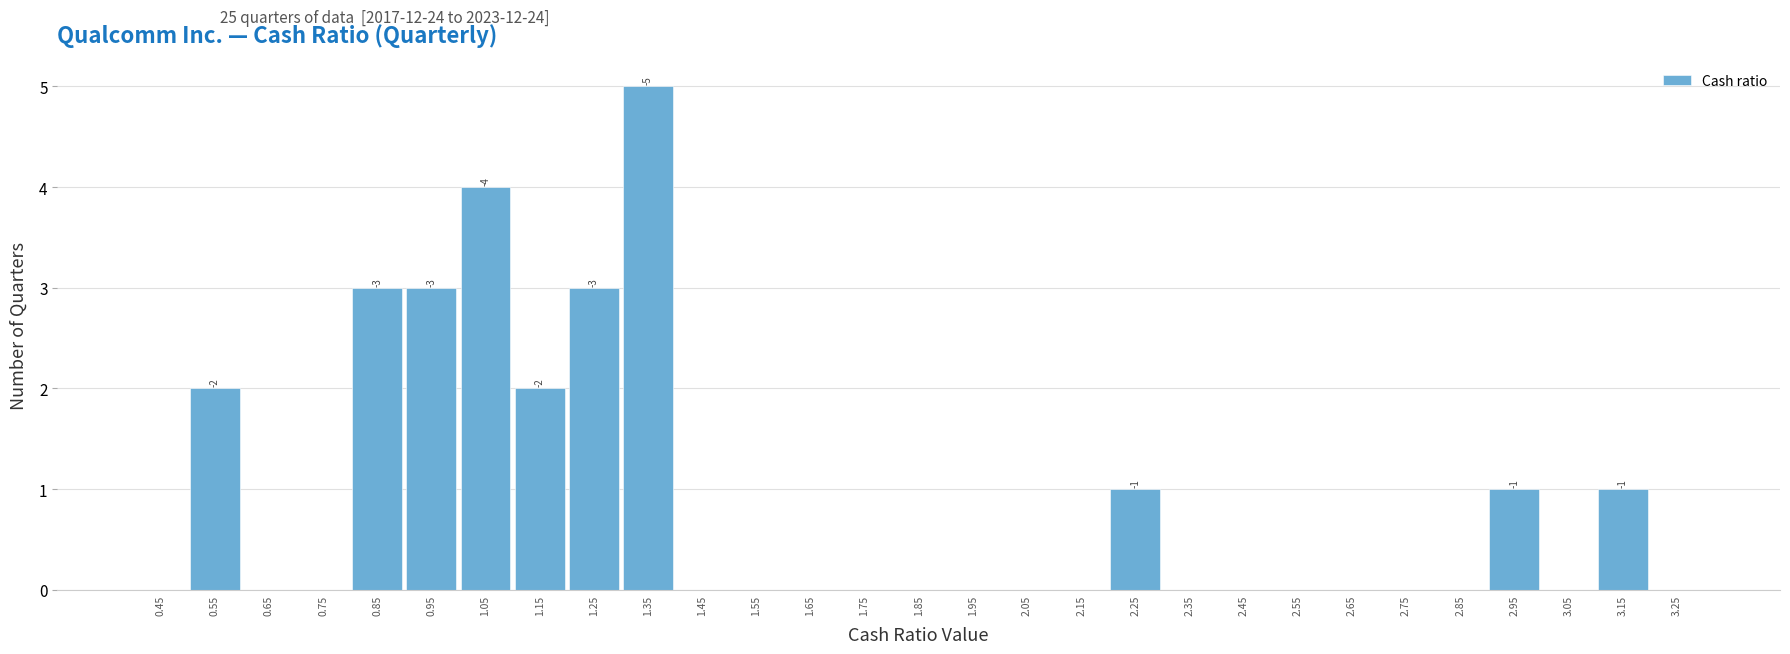

Which range on the x-axis has the tallest bar?

1.3 to 1.4